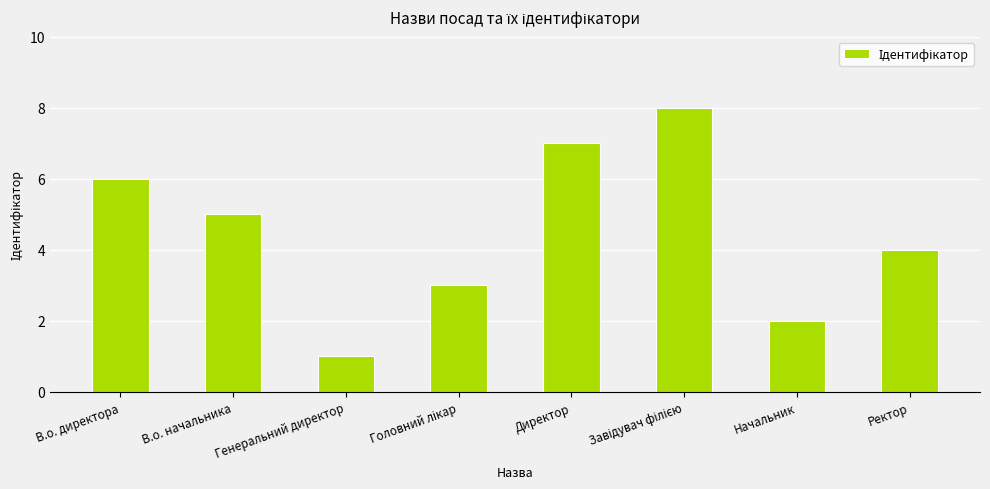

Where is the data nearest to the value 4?

Ректор